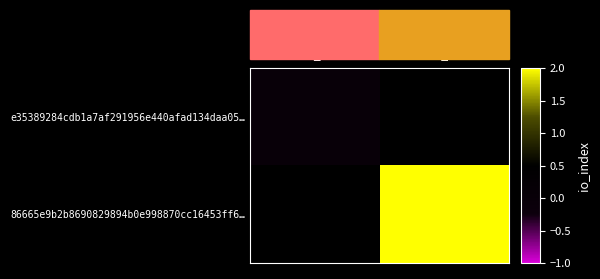

How many values in 86665e9b2b8690829894b0e998870cc16453ff6… are above zero?

1